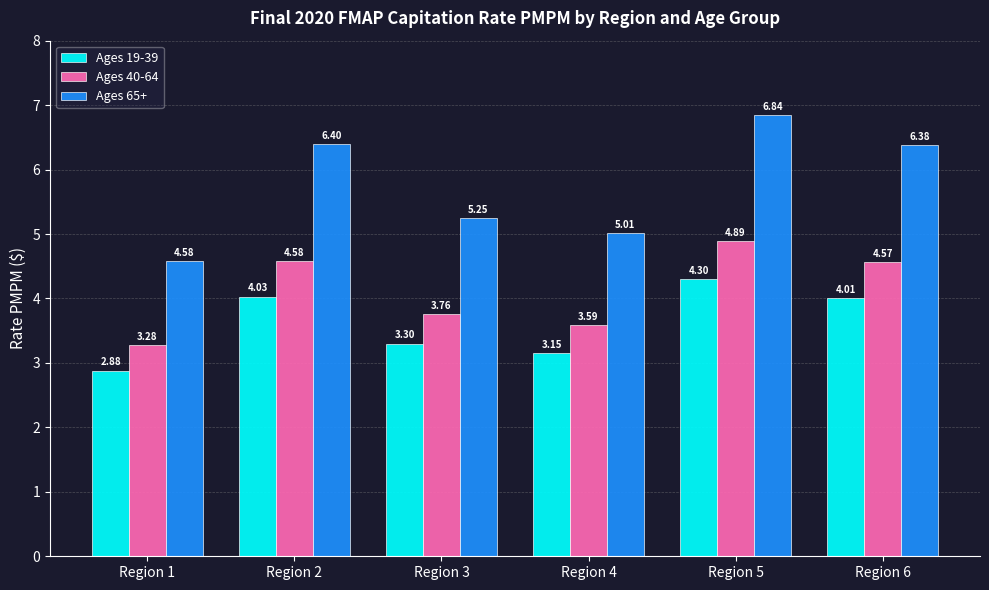

Which series has the widest spread of values?

Ages 65+